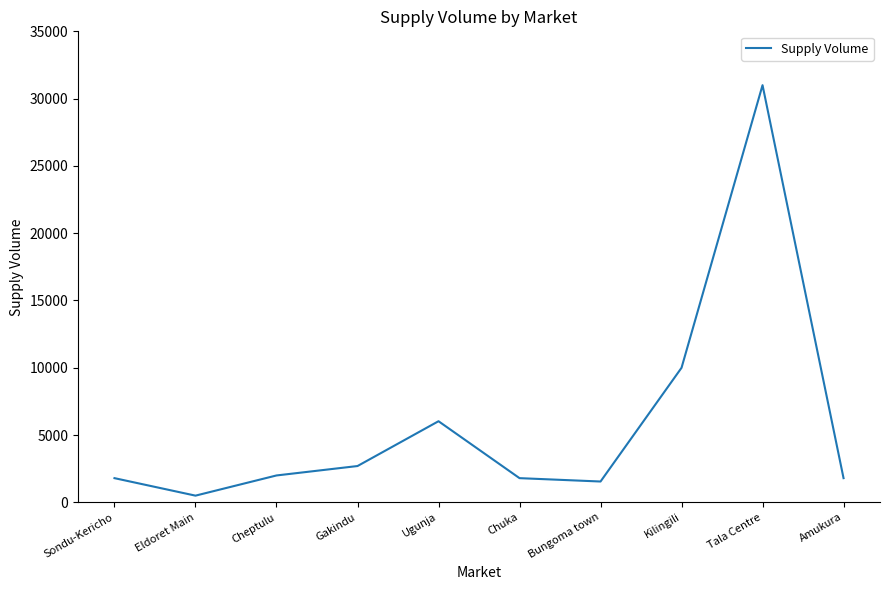

What is the difference between the maximum and minimum values?

30500